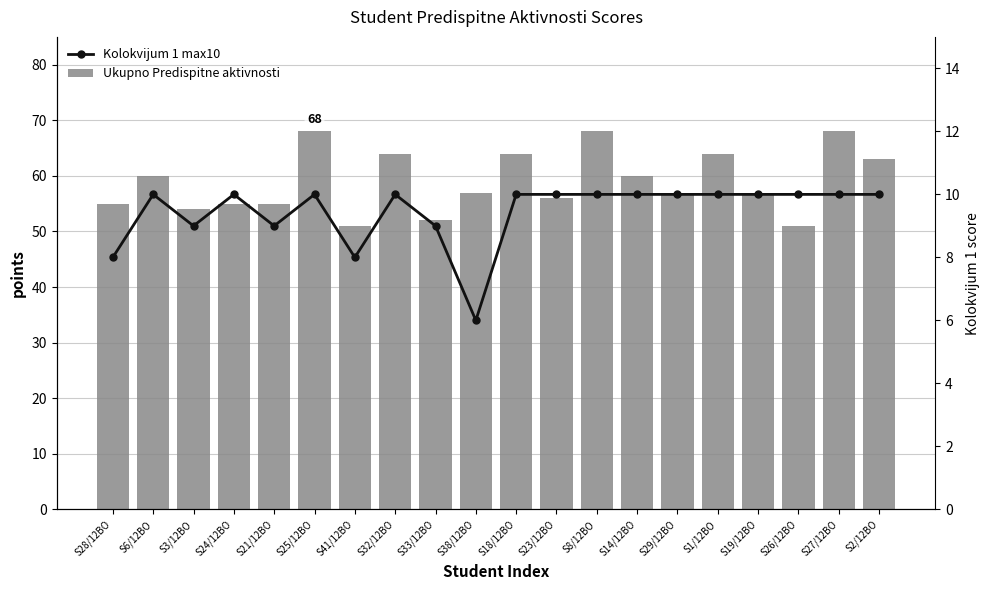

What is the value of the Kolokvijum 1 max10 bar at the 5th from the left?

9